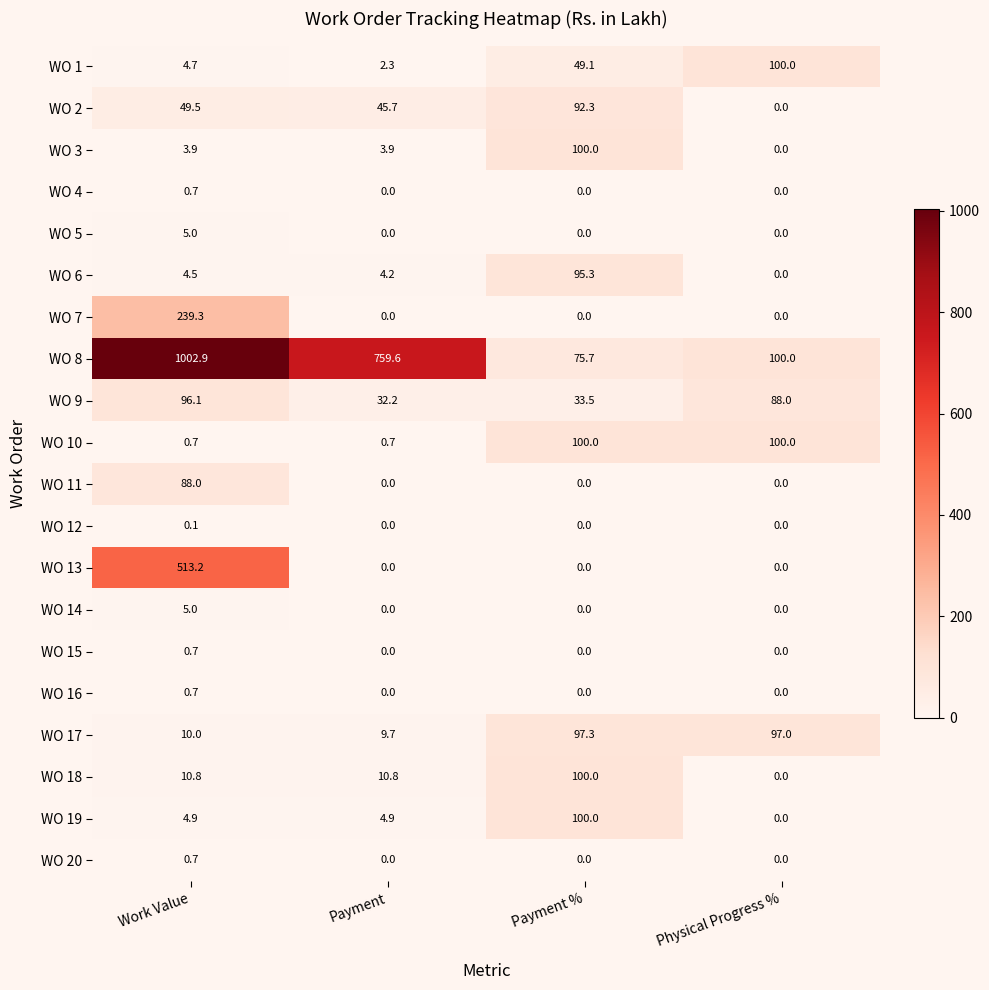

At which label does WO 6 first exceed 4?

Work Value